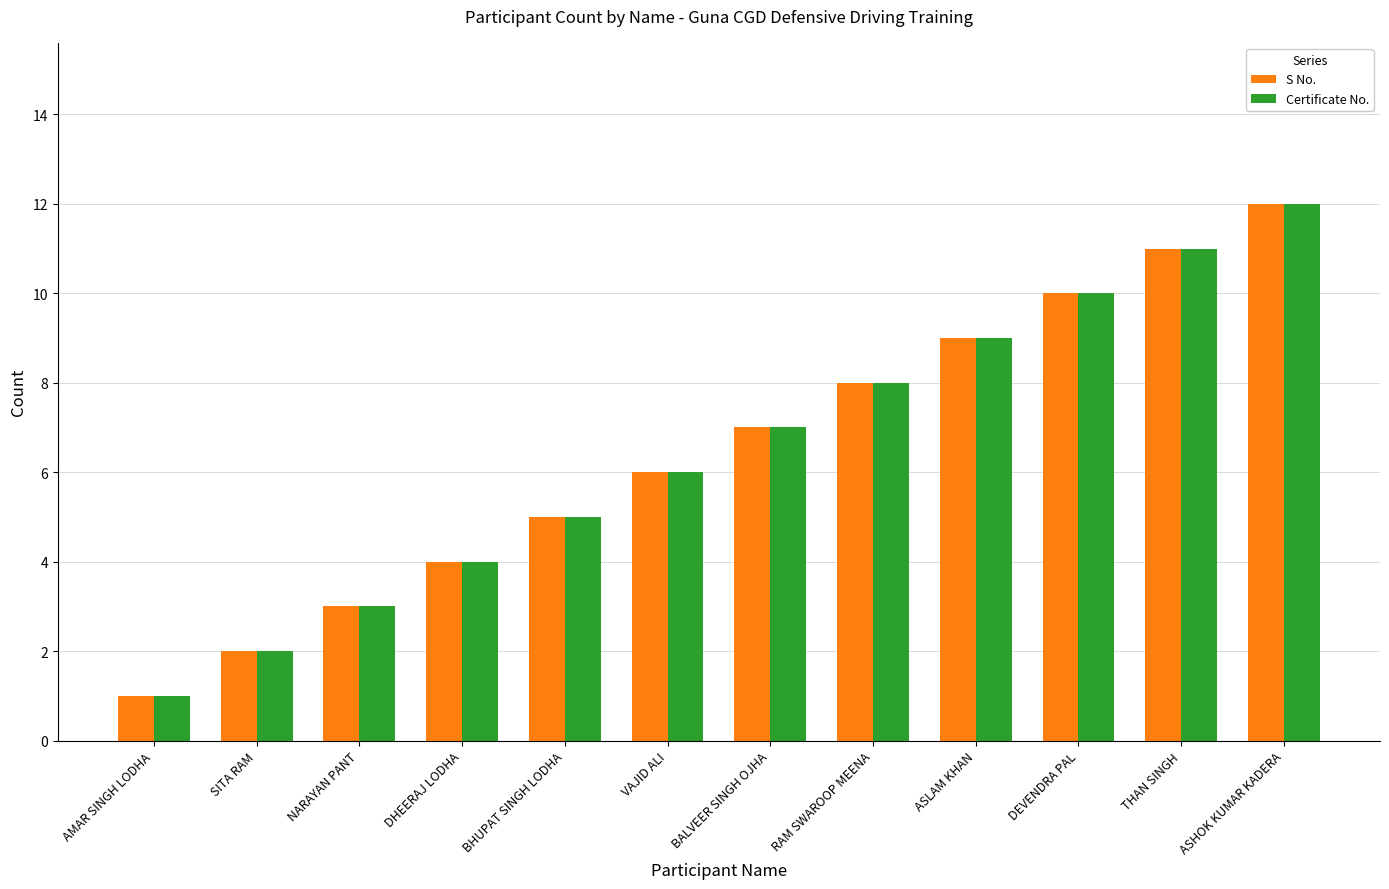

What is the maximum value shown in the chart?

12